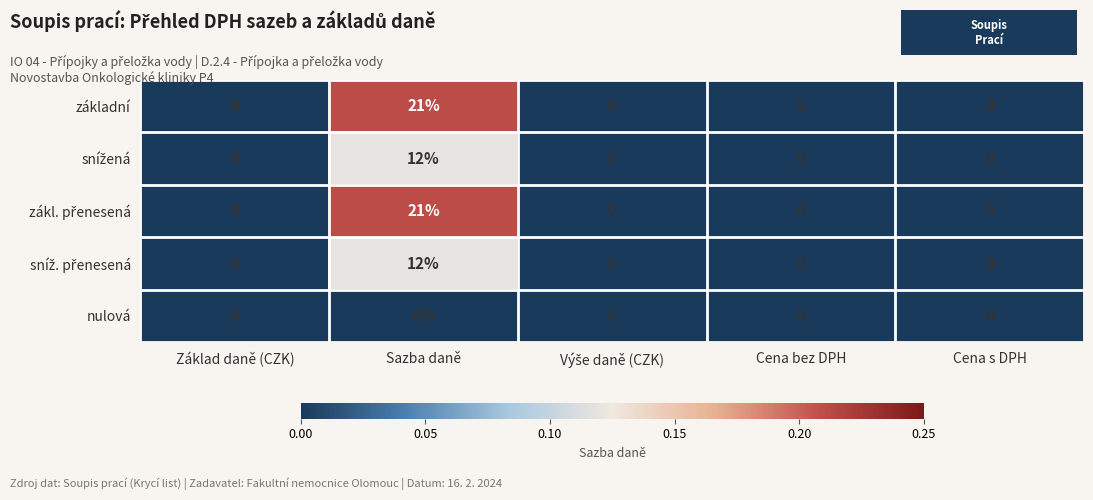

What is the approximate value of základní at Sazba daně, to the nearest 10?

20